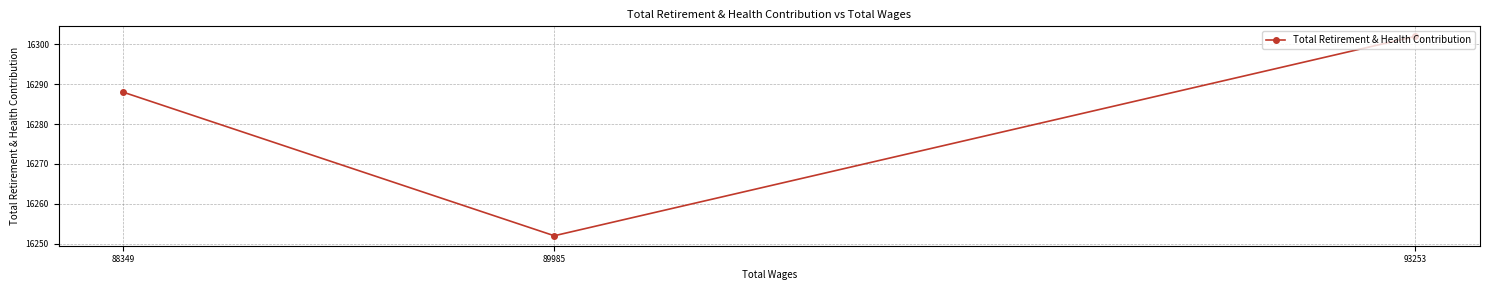

How many values are below 16288?

1